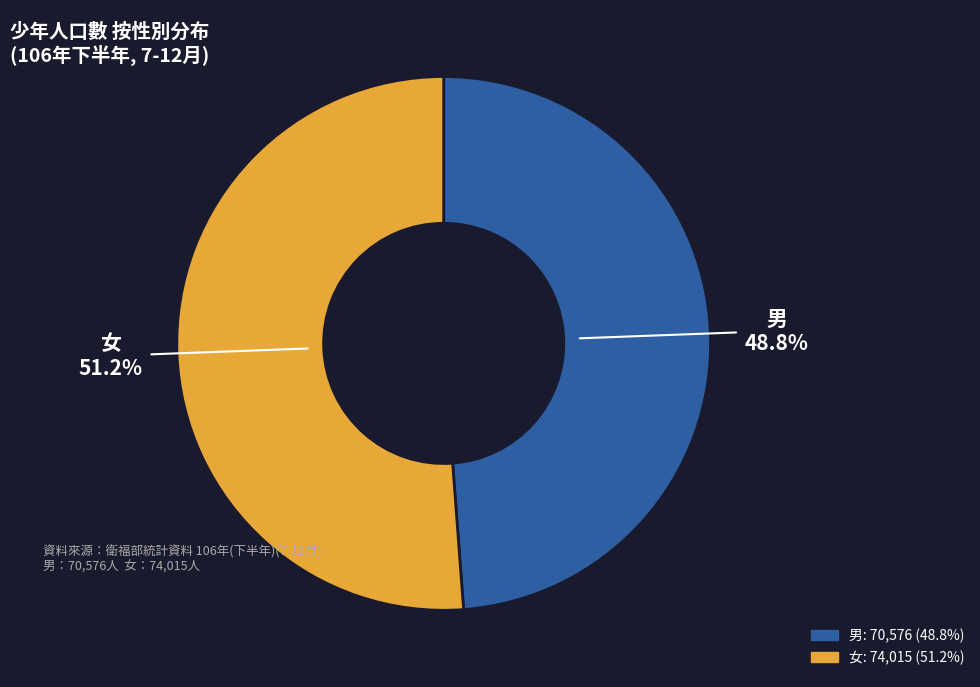

Which category has the biggest portion of the pie?

女